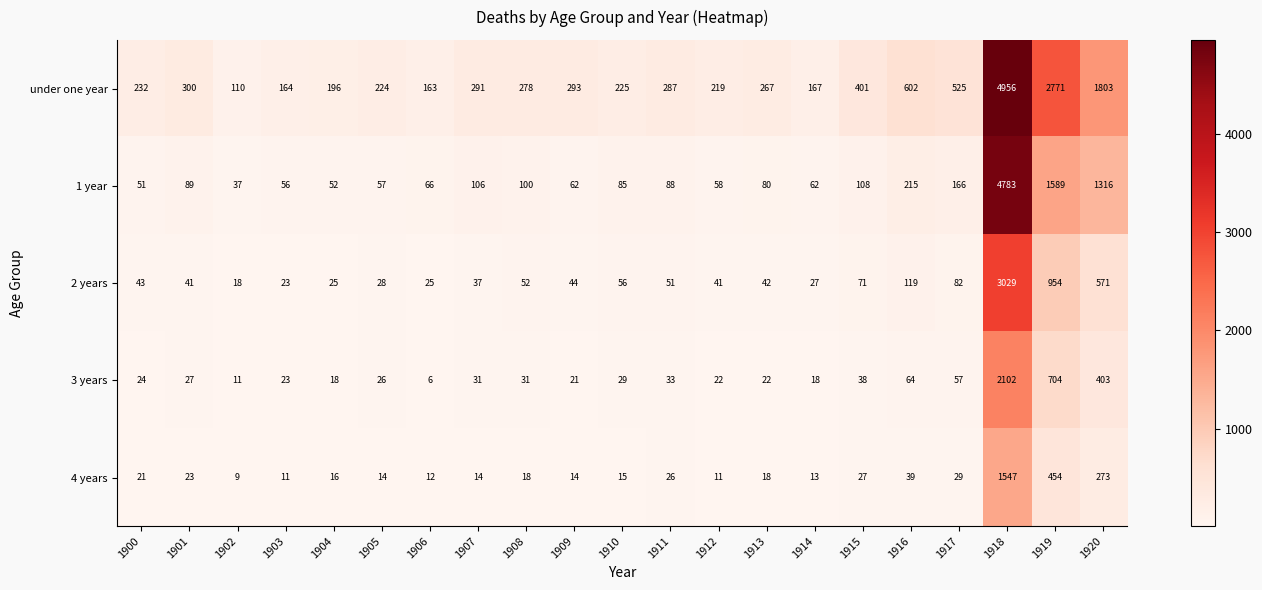

True or false: 4 years has a value of 11 at 1912.

True